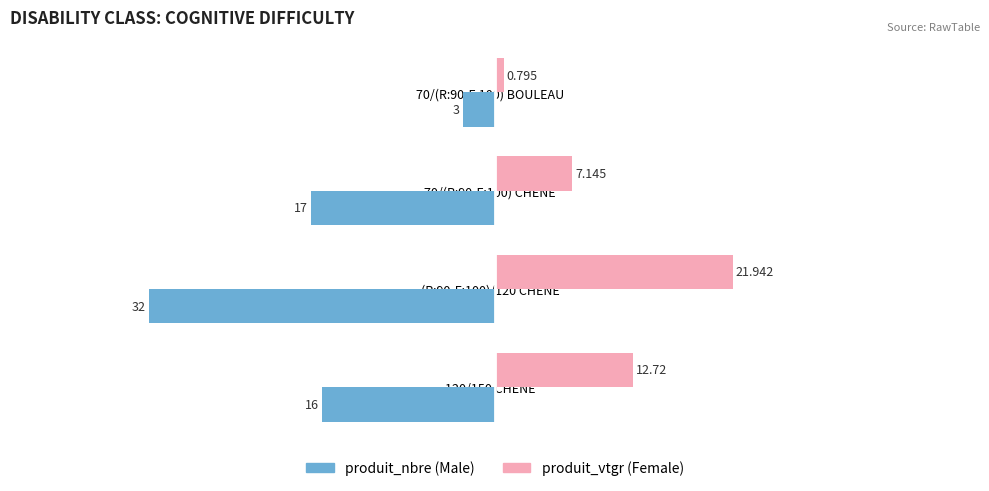

How many distinct data groups are displayed?

2